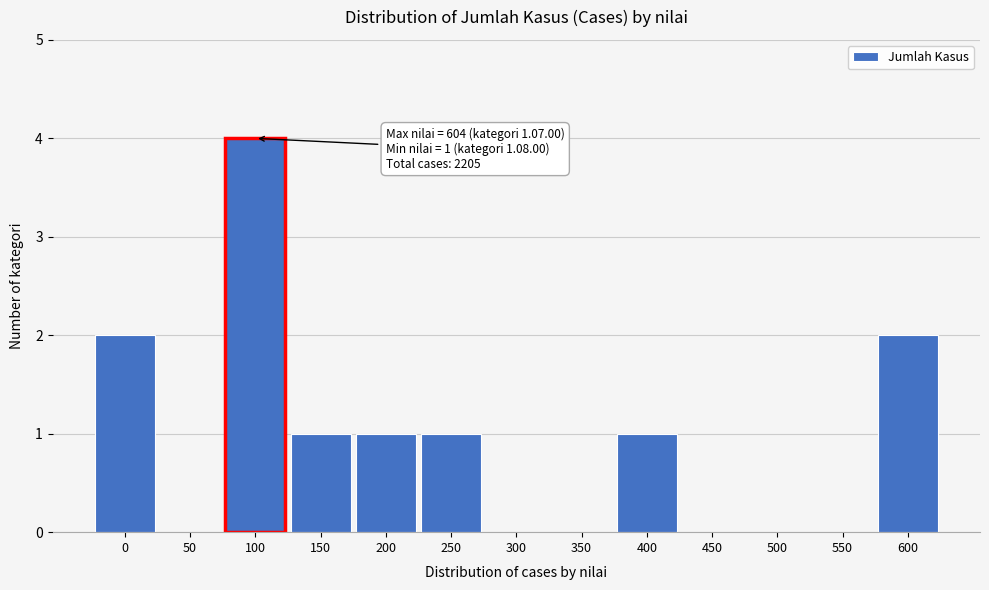

Reading left to right, extract all data points from this chart.

0=2	50=0	100=4	150=1	200=1	250=1	300=0	350=0	400=1	450=0	500=0	550=0	600=2